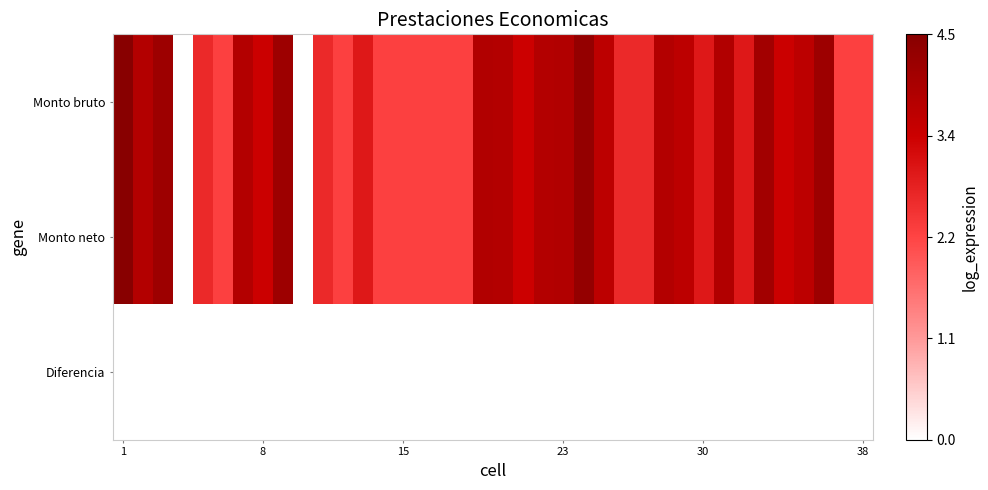

How many categories are shown in the chart?

38